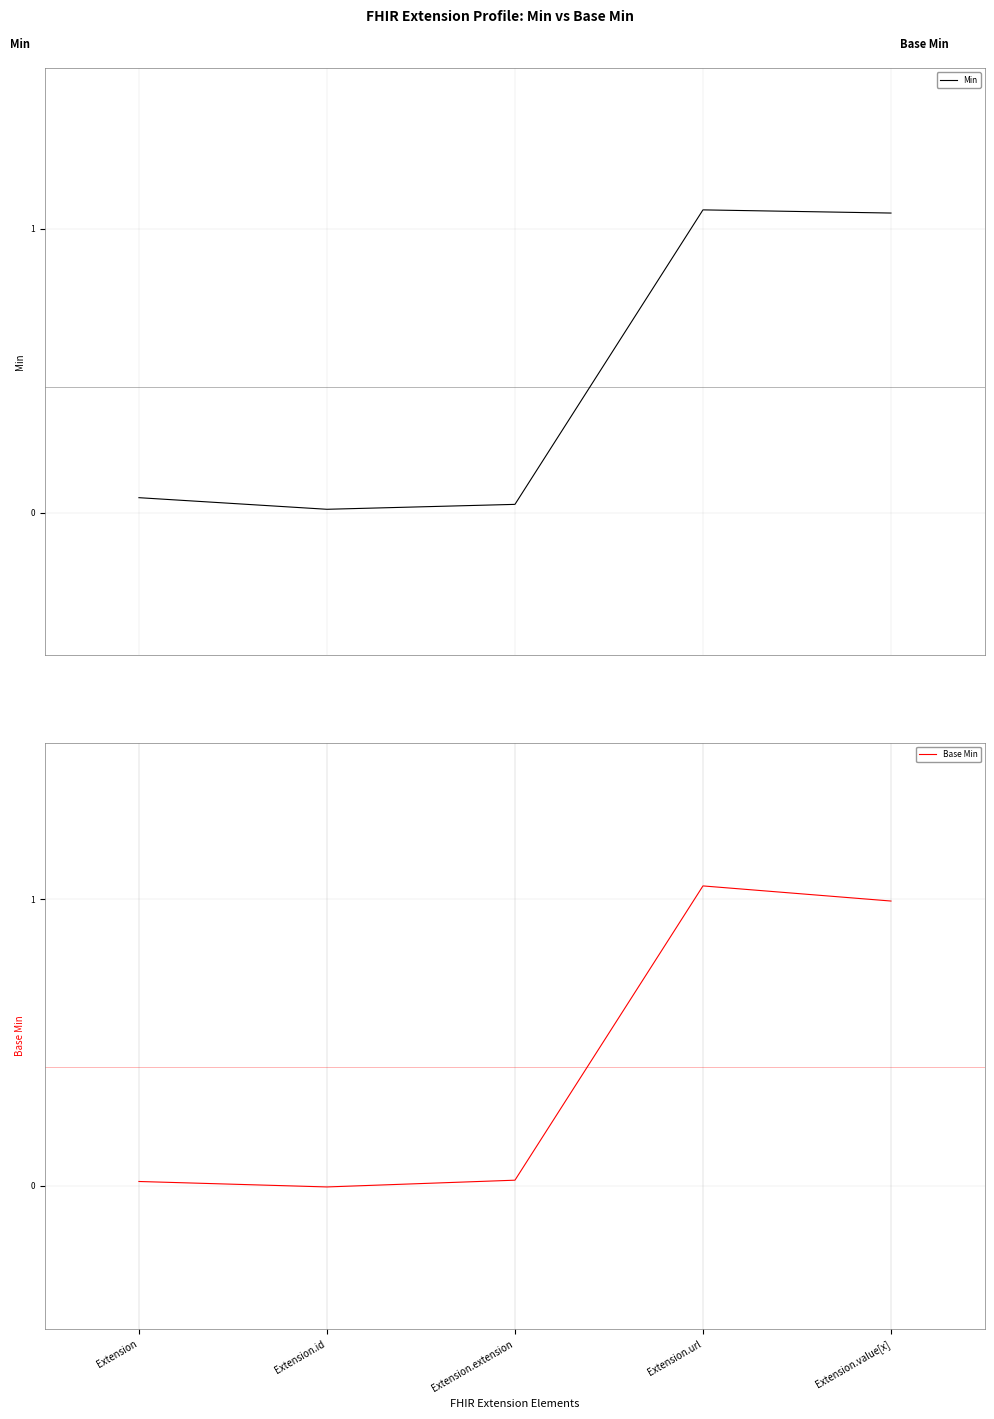

Reading left to right, list all the values displayed in this chart.

Min: Extension=0.1	Extension.id=0.0	Extension.extension=0.0	Extension.url=1.1	Extension.value[x]=1.1
Base Min: Extension=0.0	Extension.id=-0.0	Extension.extension=0.0	Extension.url=1.0	Extension.value[x]=1.0